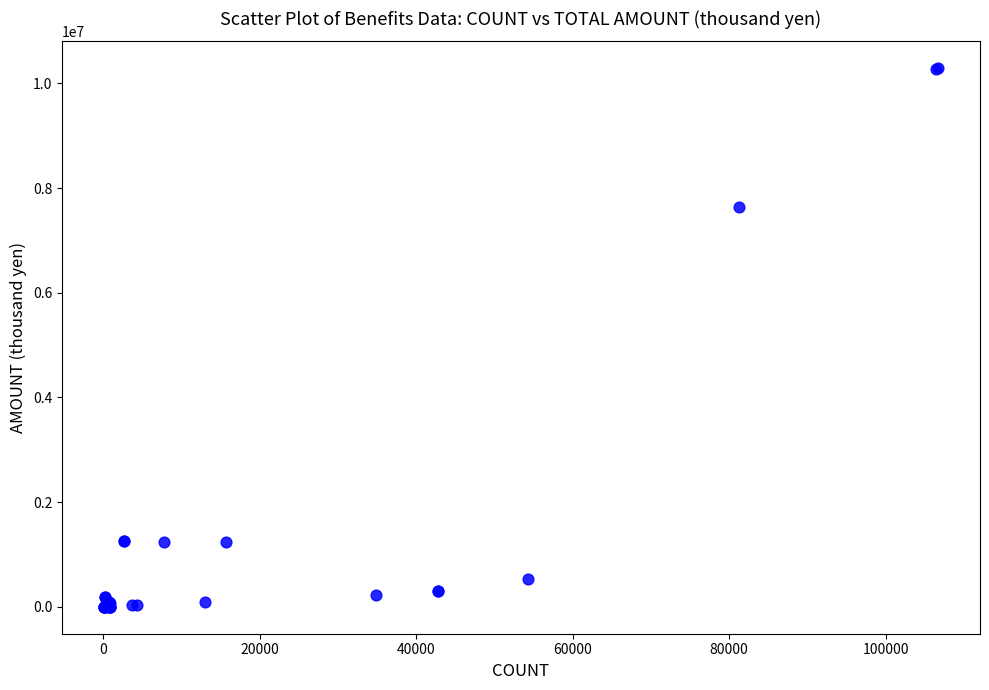

What Y value in the scatter plot is closest to 5145365?

7637559